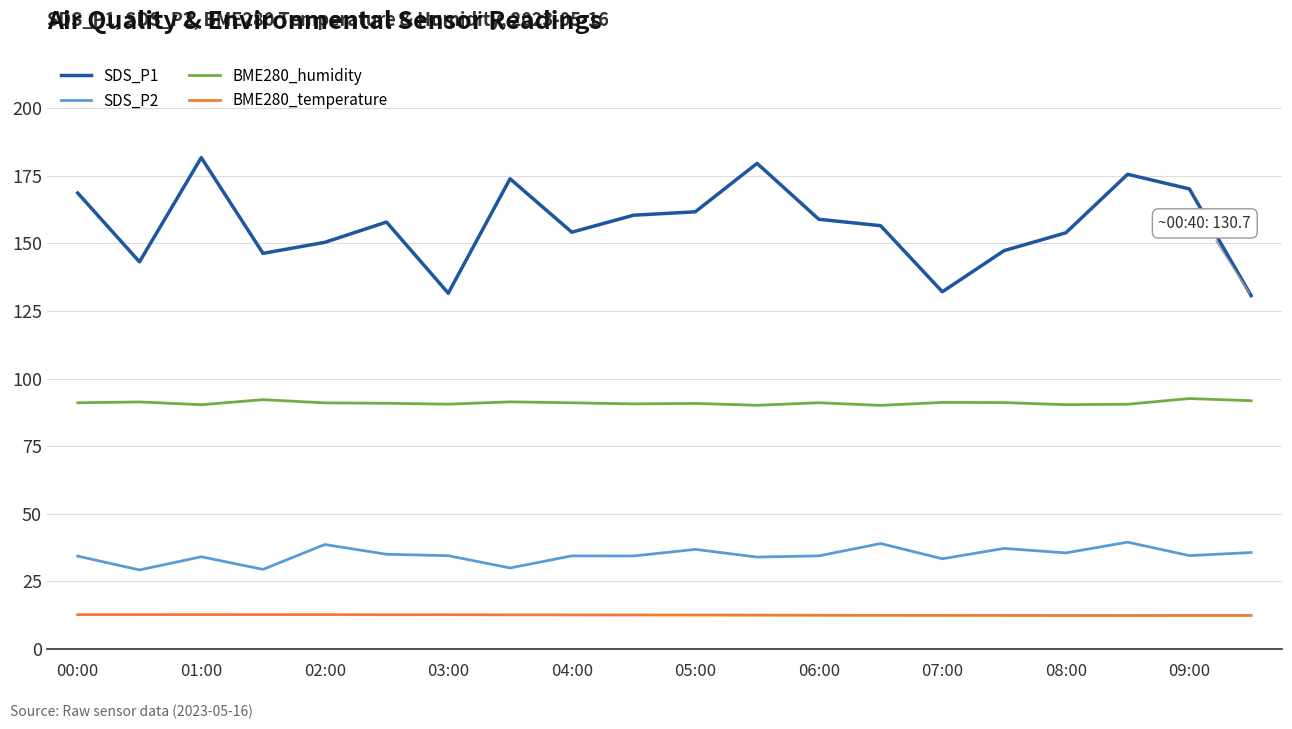

True or false: BME280_humidity and BME280_temperature cross at least once.

False